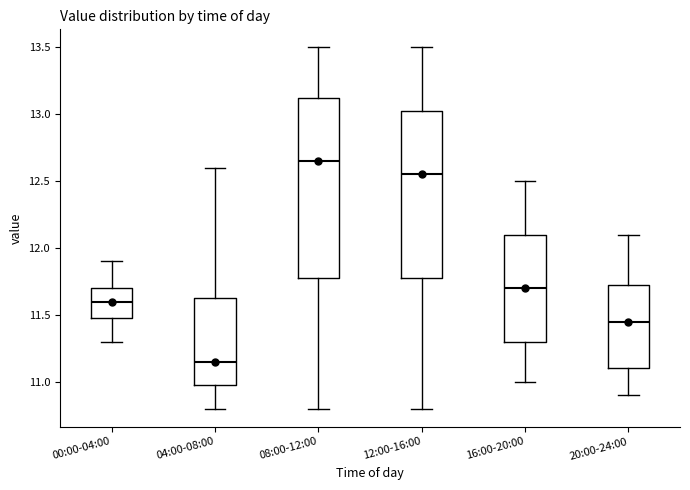

Which box has the lowest median line?

04:00-08:00